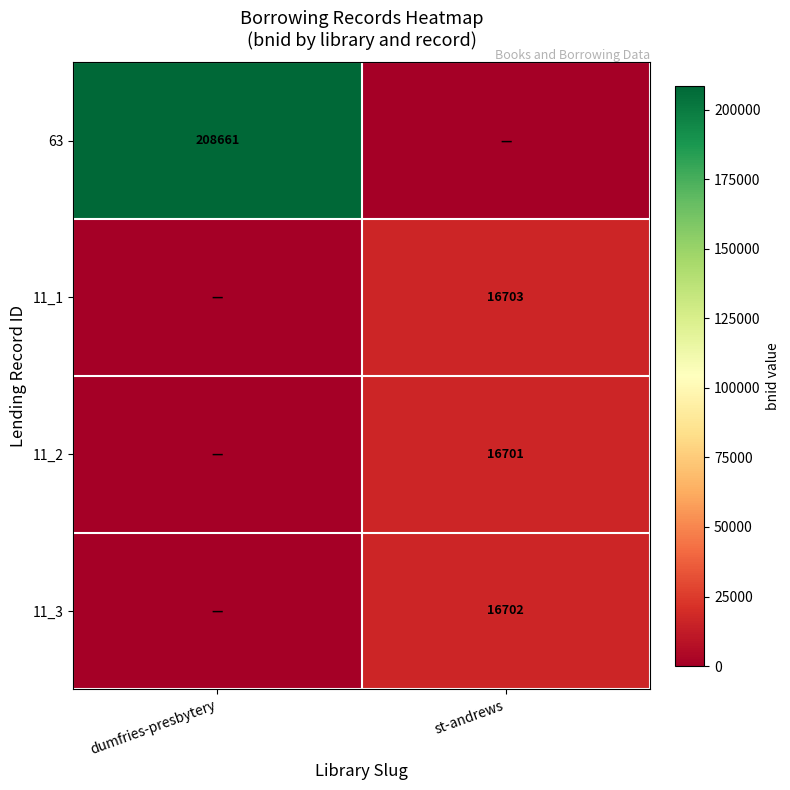

The value of 11_3 at st-andrews is 16702. True or false?

True